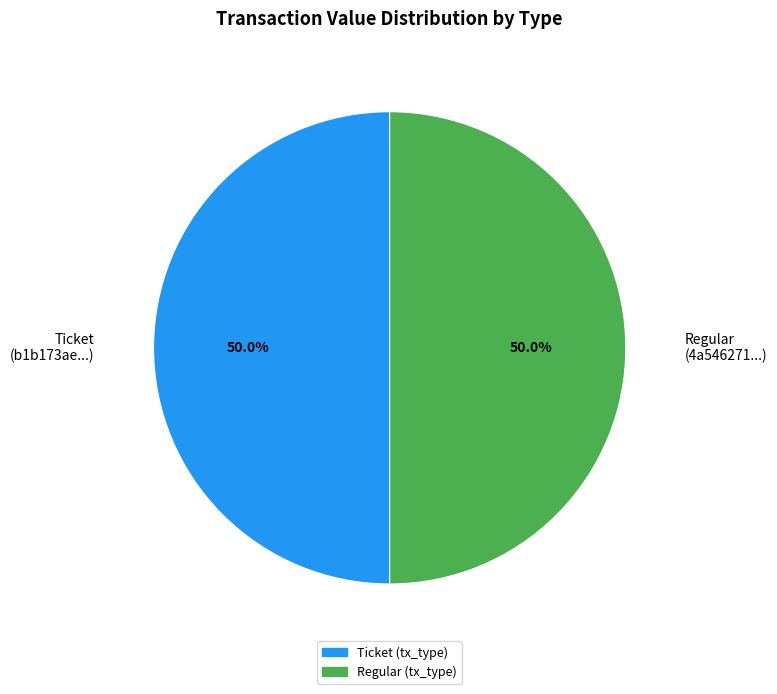

To the nearest percent, what is the difference between the largest and smallest slice percentages?

0%